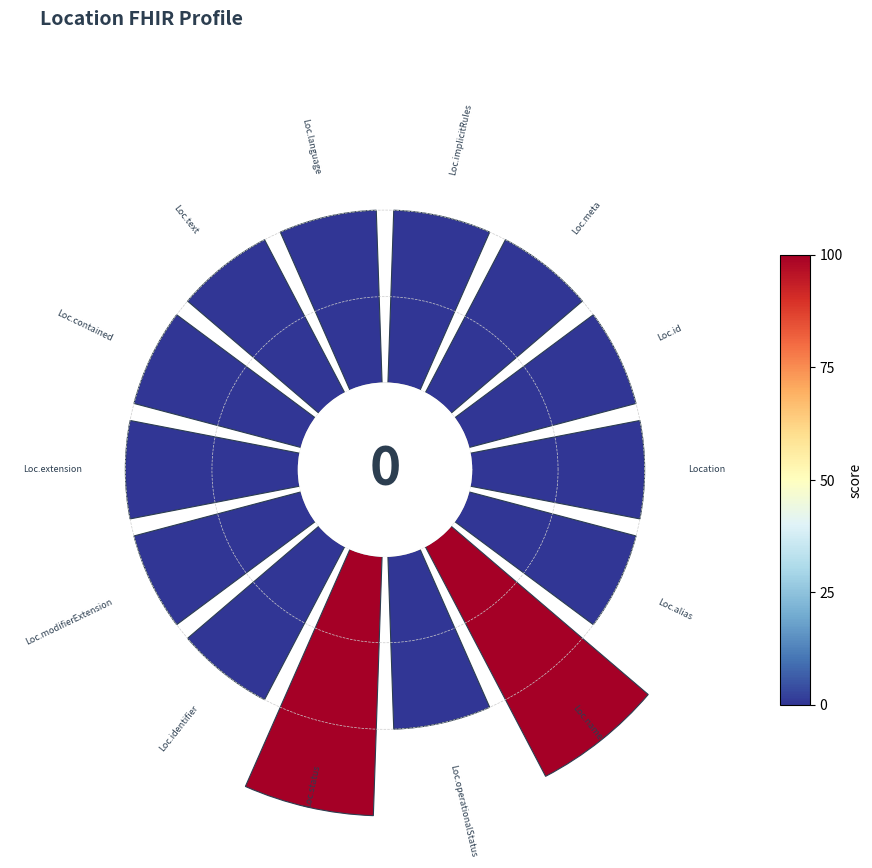

To the nearest percent, what is the difference between the largest and smallest slice percentages?

3%